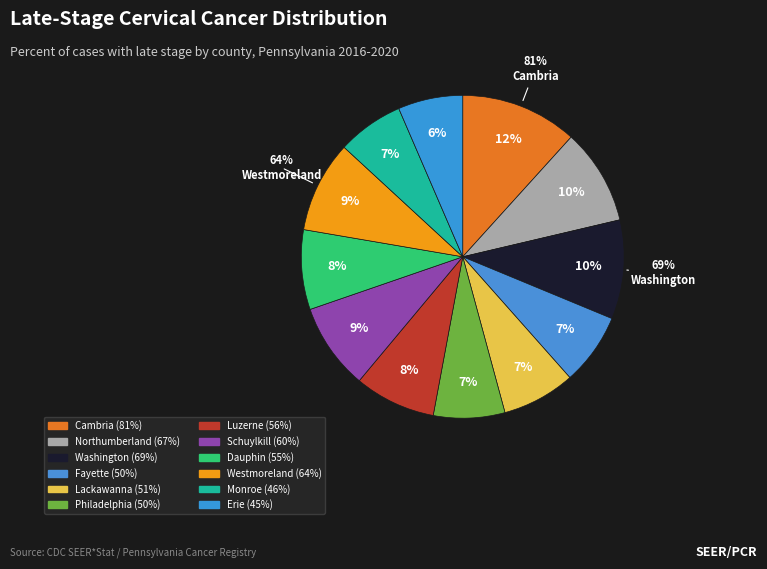

To the nearest percent, what portion does Monroe represent?

7%